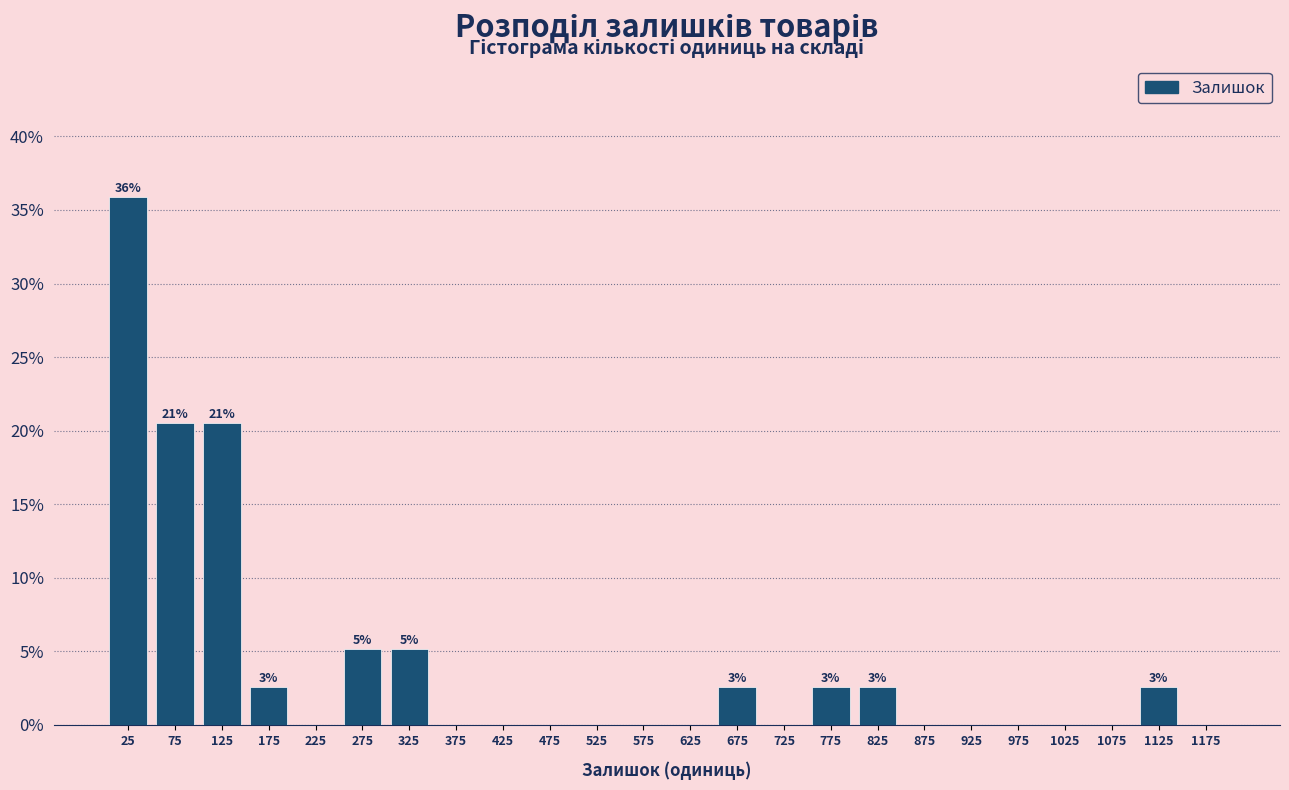

Which range on the x-axis has the tallest bar?

0 to 50